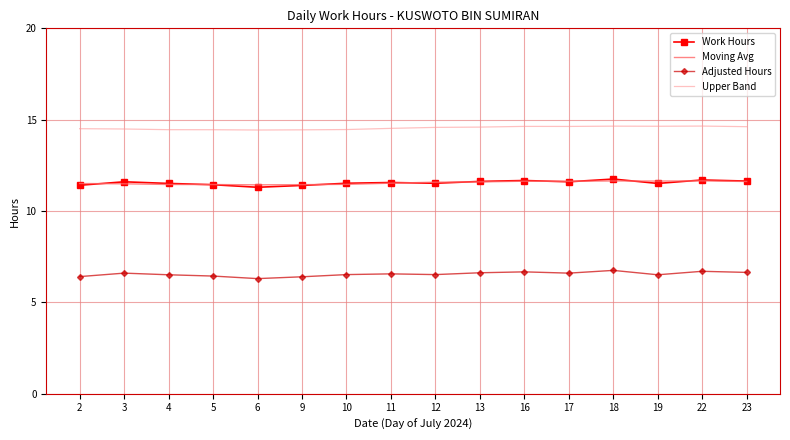

True or false: Work Hours and Upper Band cross at least once.

False